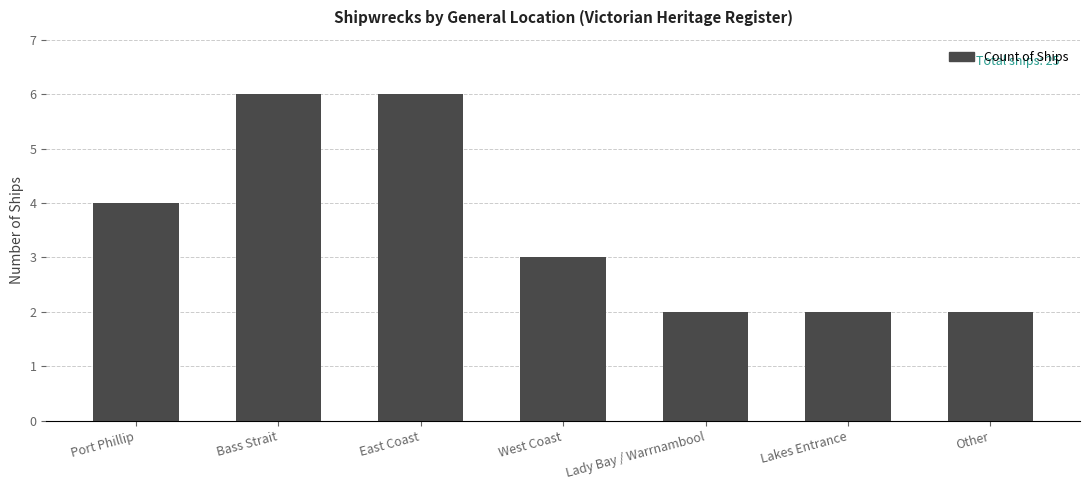

How many values are below 3?

3